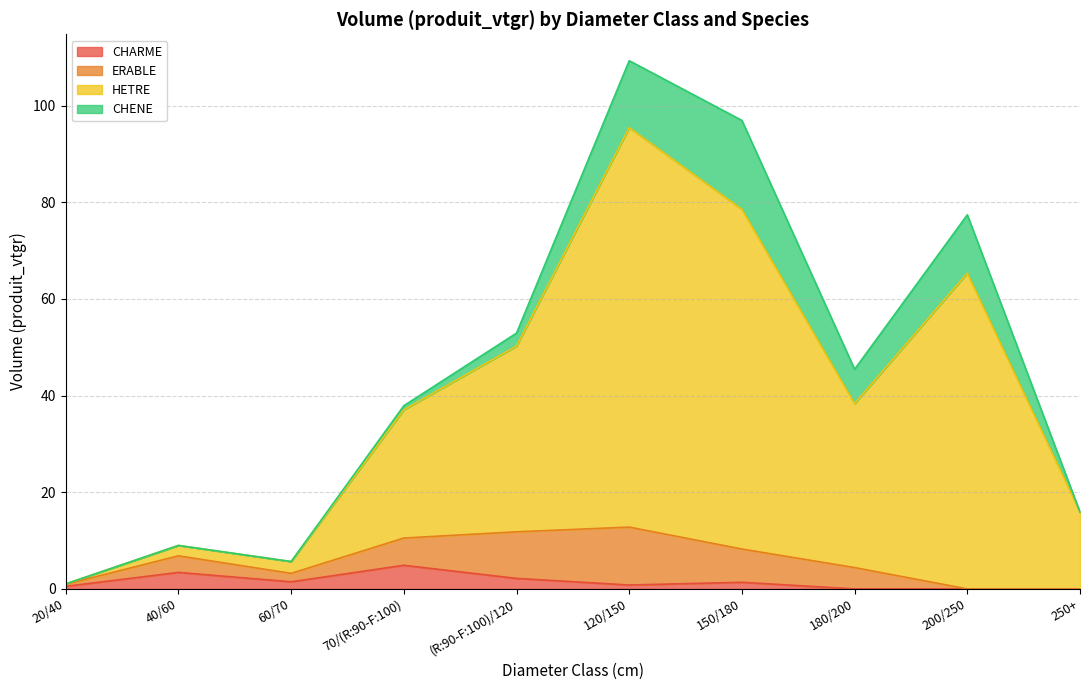

What is the label of the 2nd point from the right?

200/250